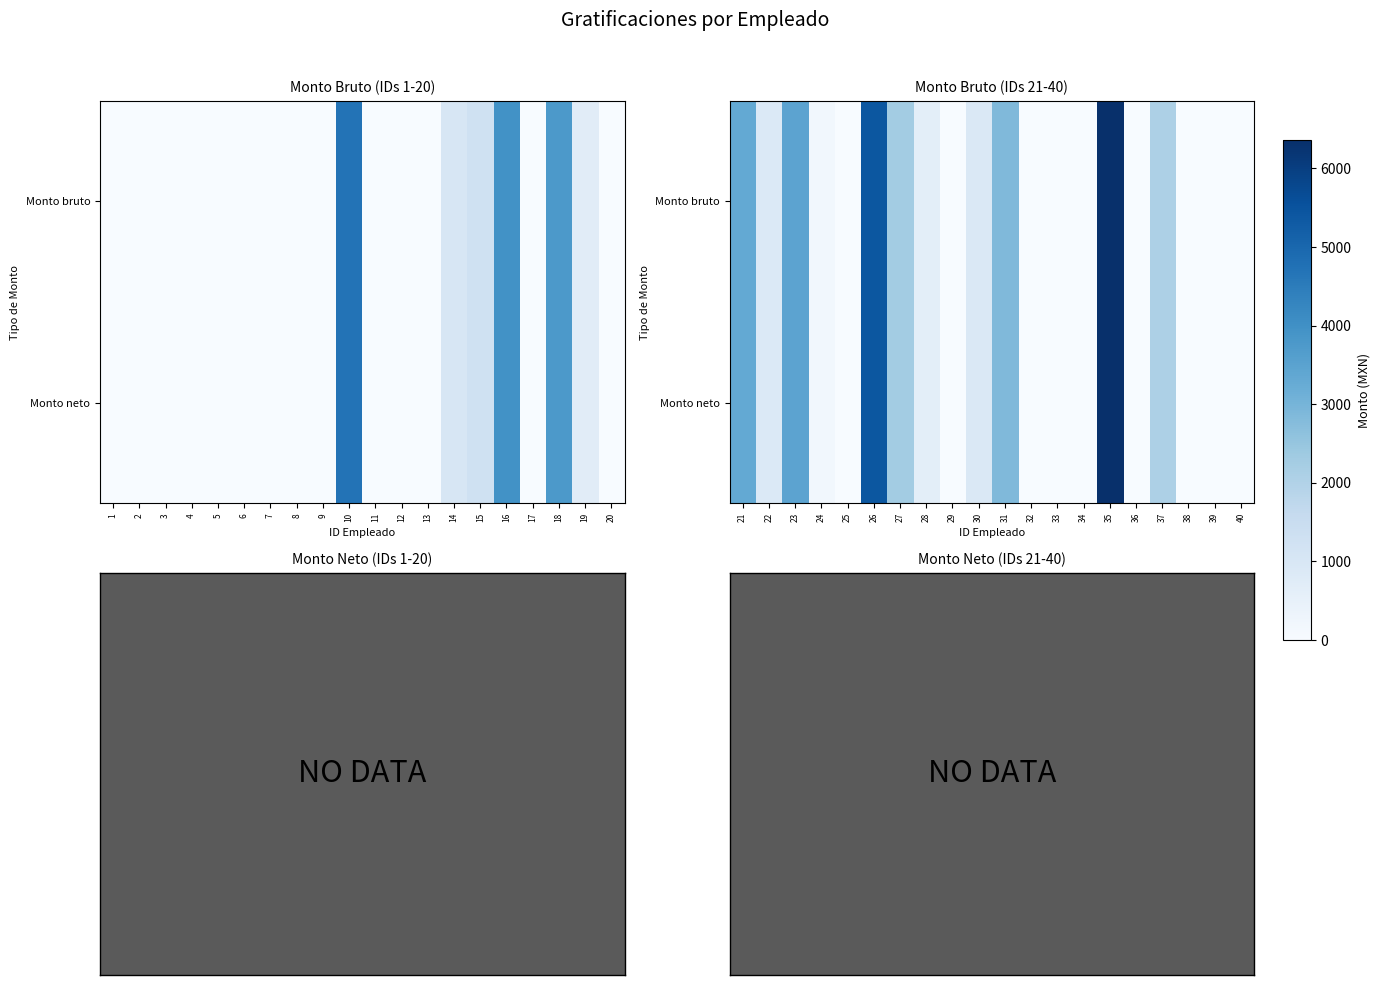

At how many categories does at least one series exceed 4452?

2